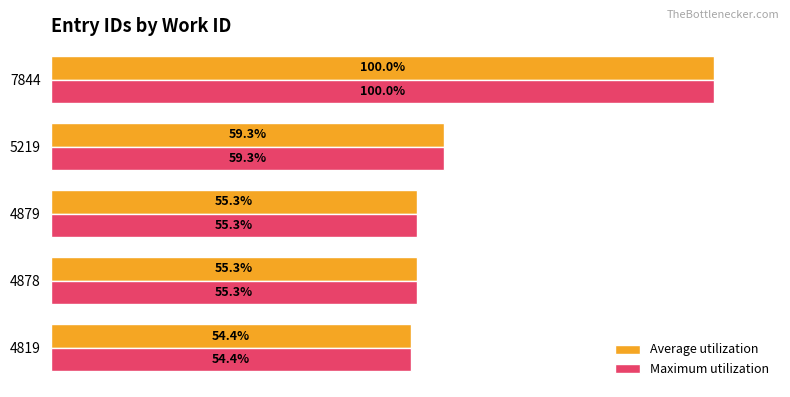

Which series has the widest spread of values?

Maximum utilization